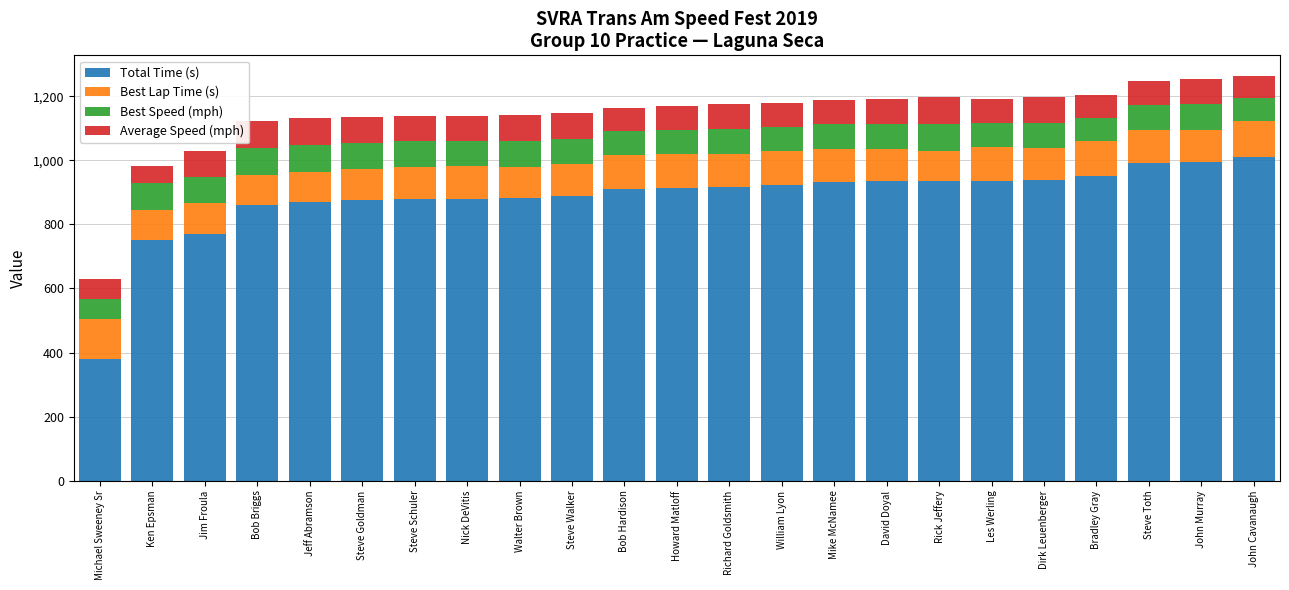

What is the sum of the Total Time (s) values at Bob Briggs and Rick Jeffery?

1793.8